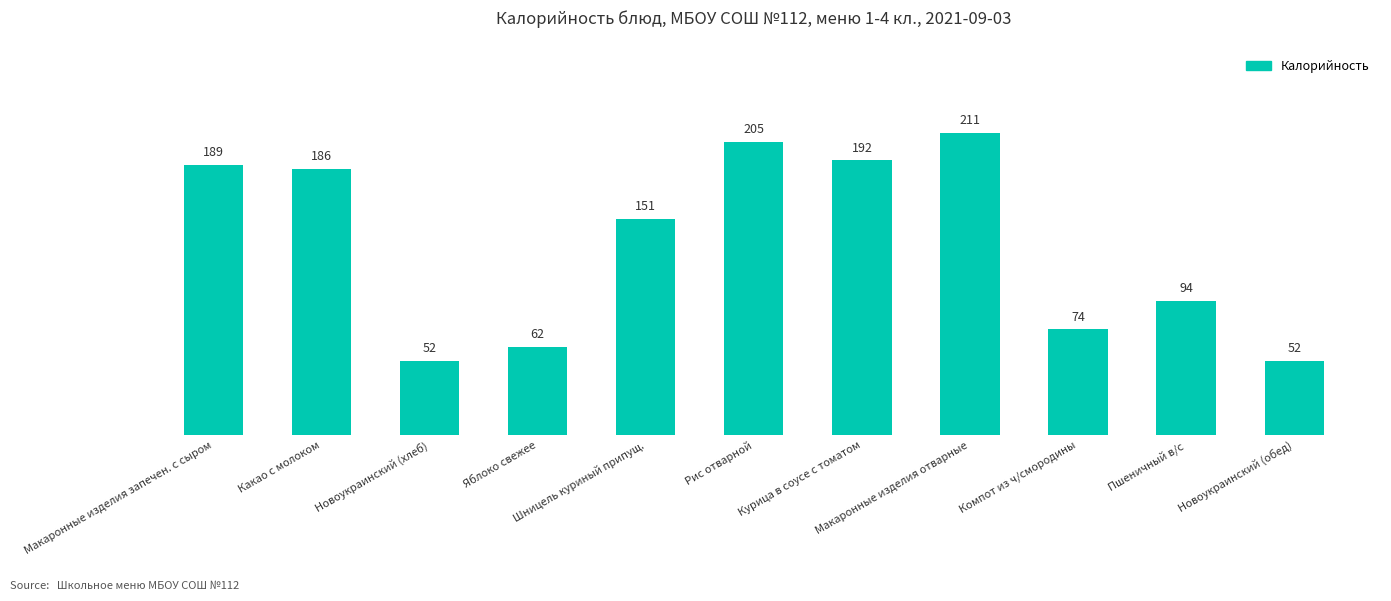

What is the difference between the maximum and minimum values?

159